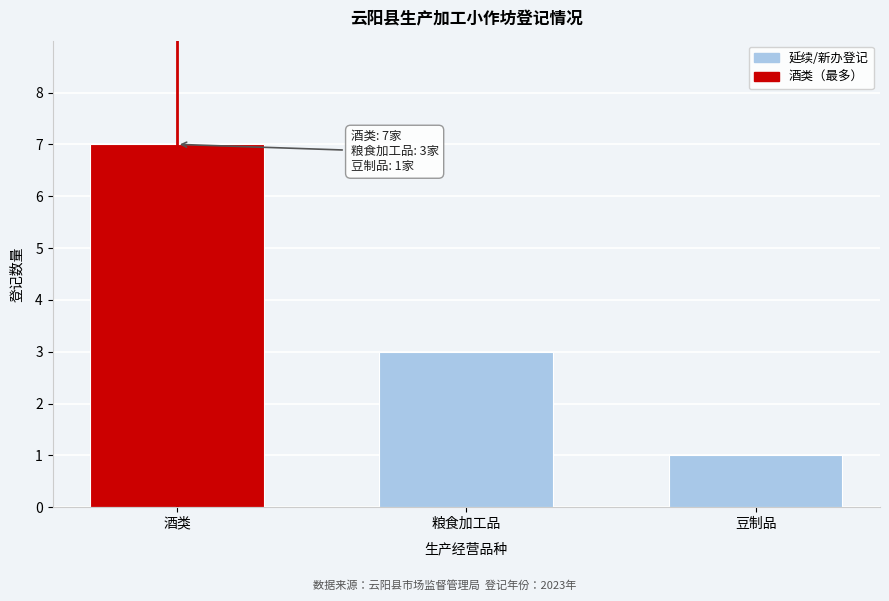

Reading right to left, transcribe all the data shown in this chart.

豆制品=1	粮食加工品=3	酒类=7